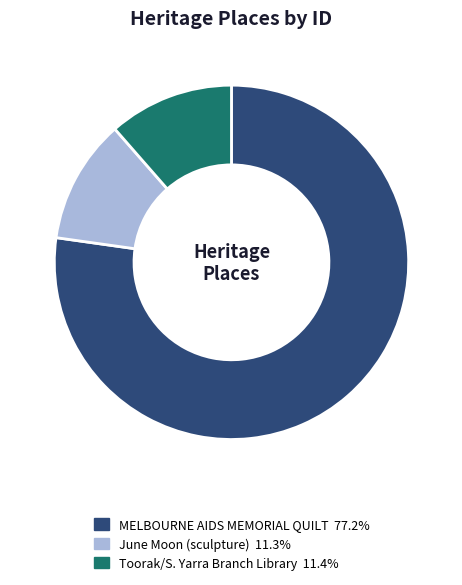

Is there a majority slice in this chart?

Yes